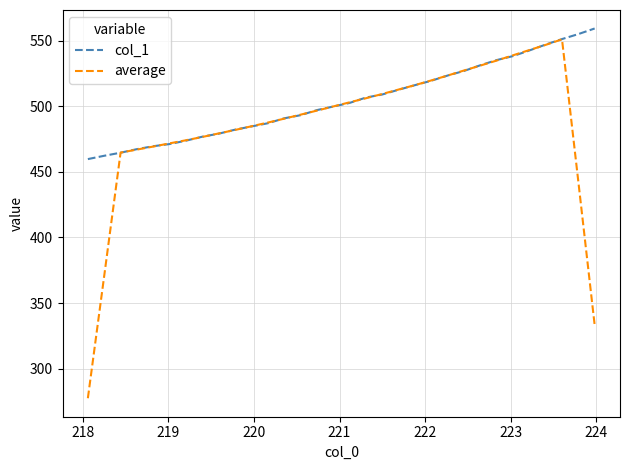

What is the maximum value shown in the chart?

559.4